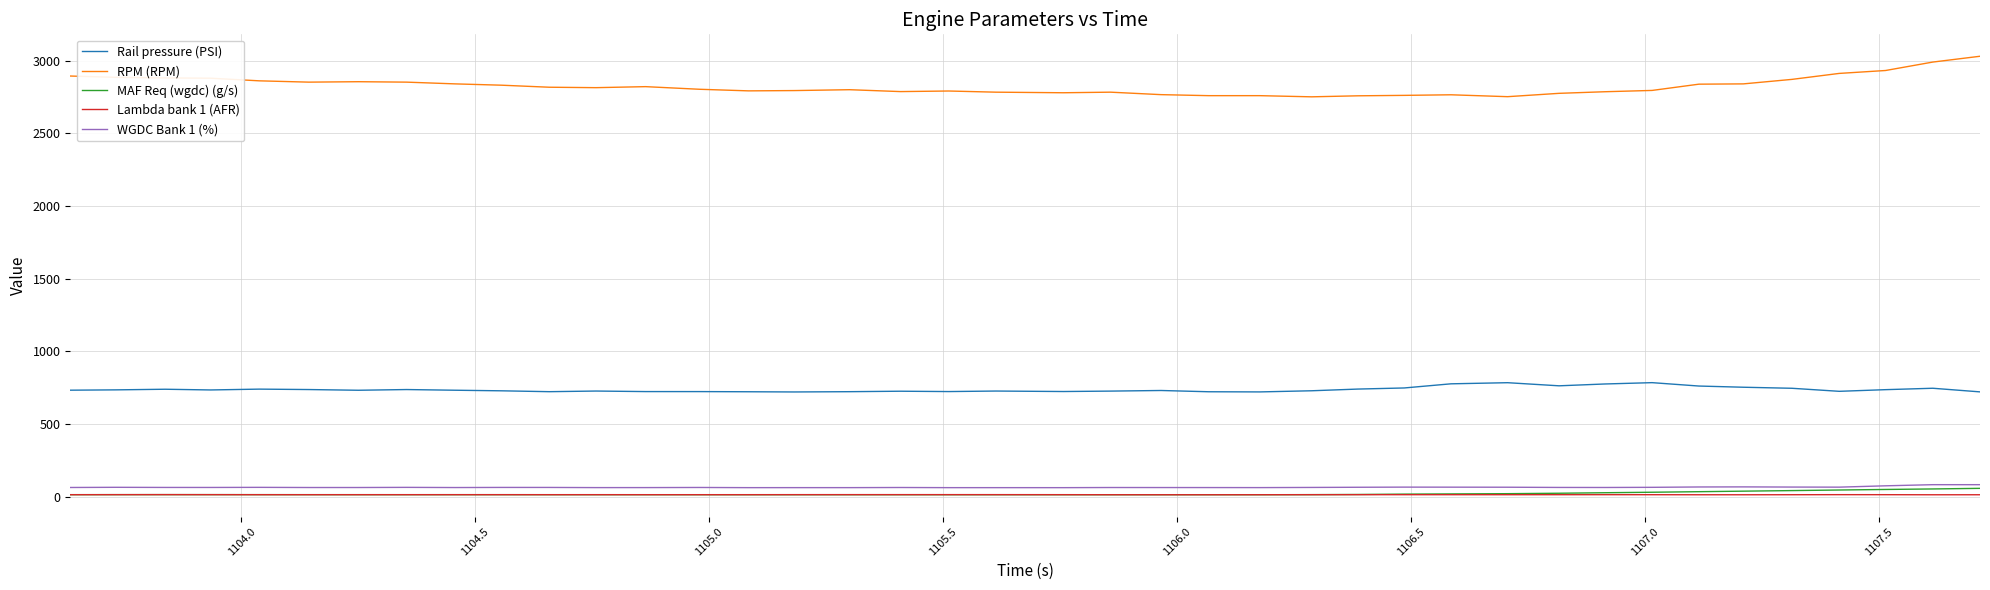

True or false: RPM (RPM) and WGDC Bank 1 (%) cross at least once.

False